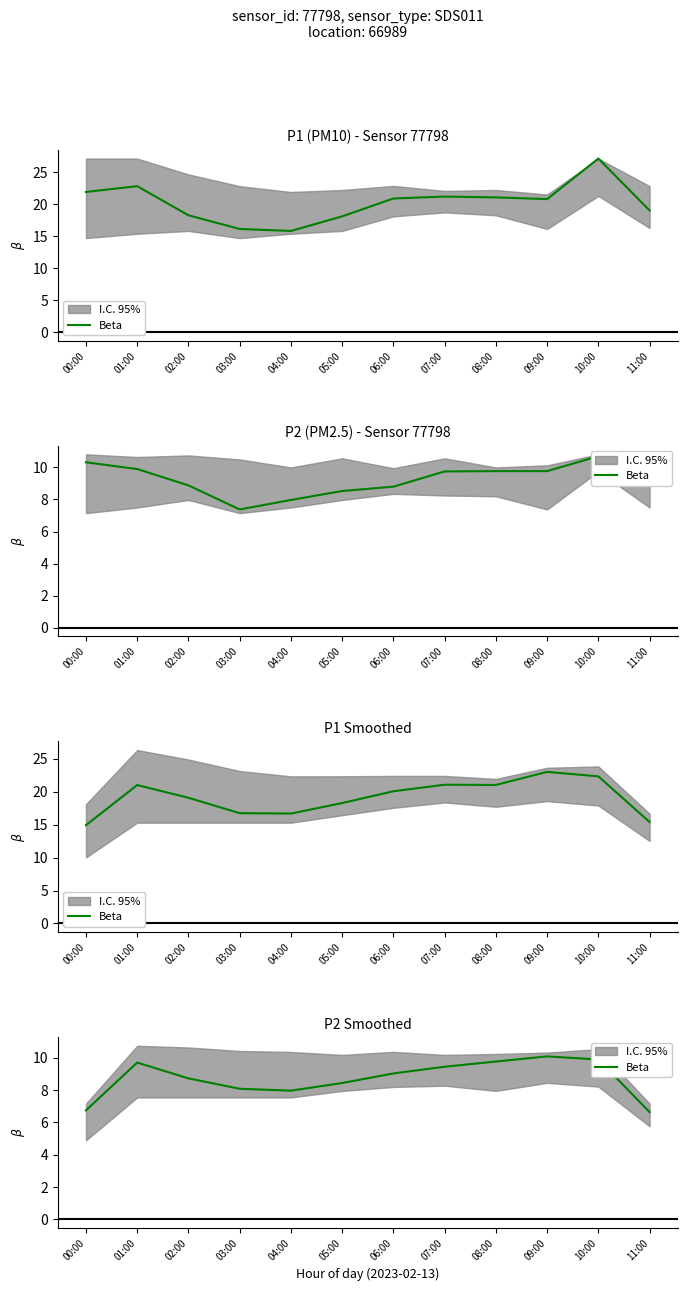

Reading right to left, extract all data points from this chart.

6.6	9.9	10.1	9.8	9.4	9.0	8.4	8.0	8.1	8.7	9.7	6.7